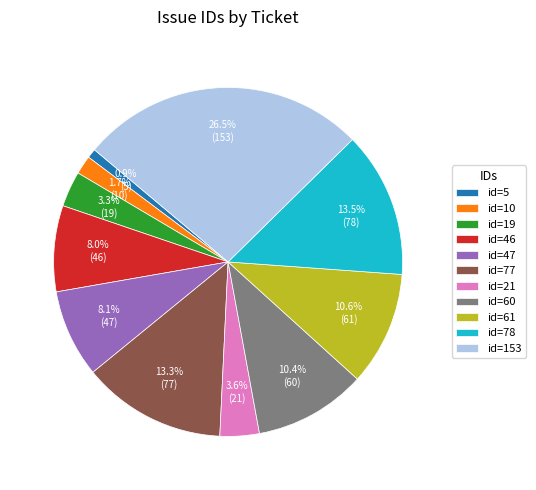

How many segments does this pie chart have?

11